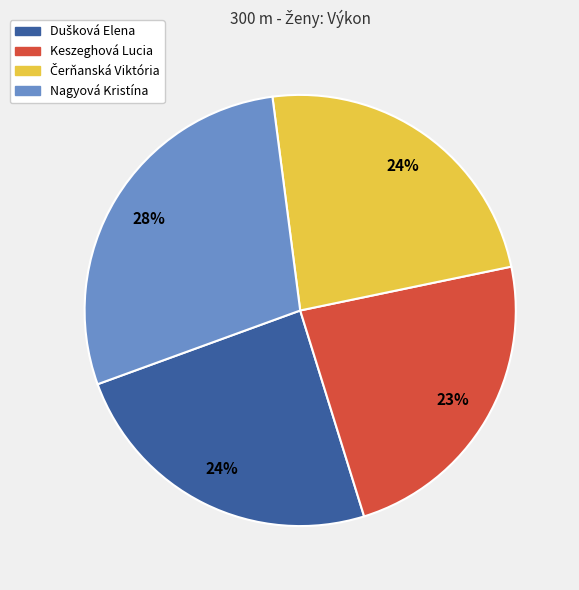

To the nearest percent, what is the difference between the largest and smallest slice percentages?

5%